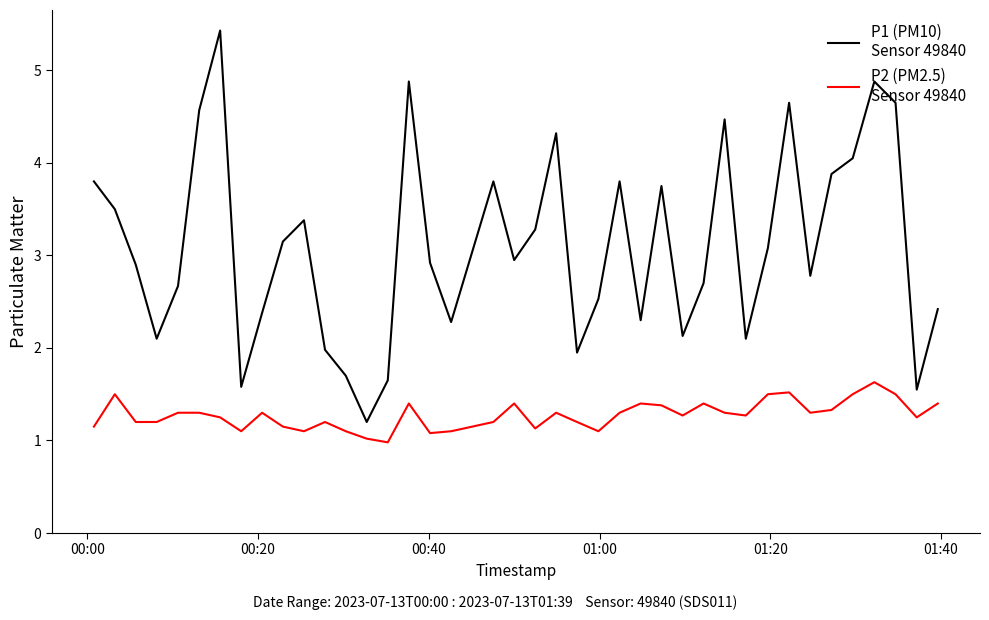

What is the smallest value displayed?

1.0